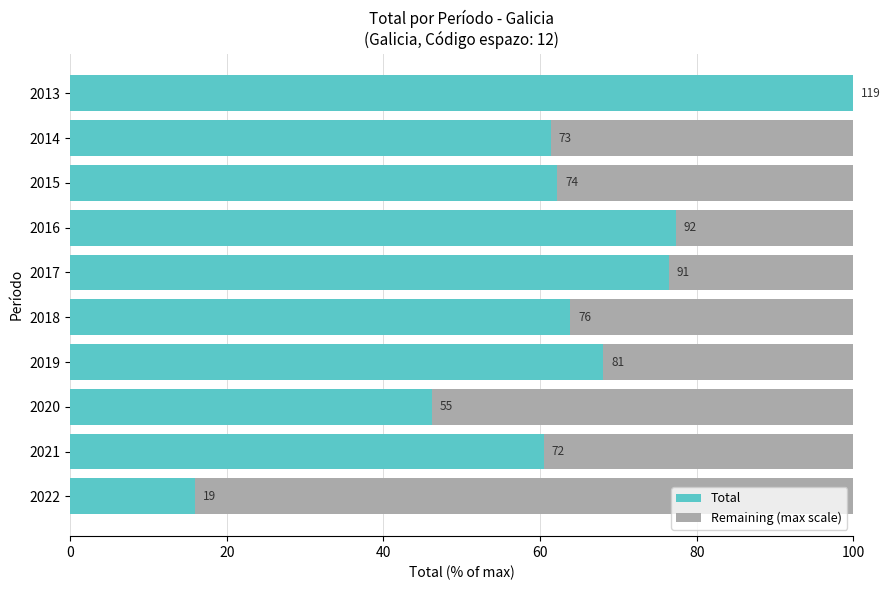

What position from the right is 40?

8